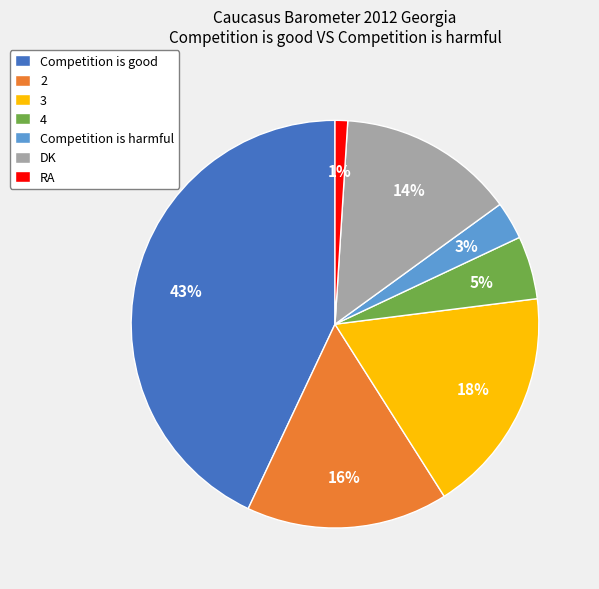

To the nearest percent, what is the average slice percentage?

14%